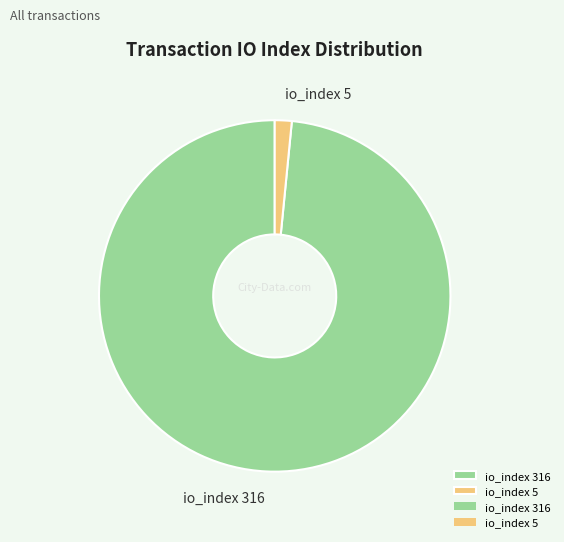

True or false: io_index 5 accounts for 2% of the total.

True